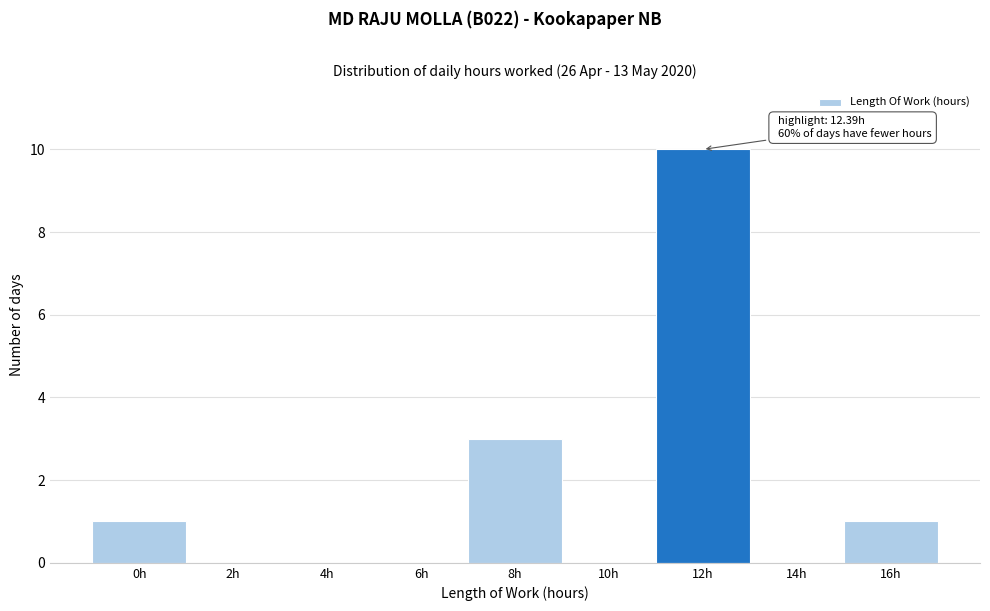

Reading left to right, list all the values displayed in this chart.

0h=1	2h=0	4h=0	6h=0	8h=3	10h=0	12h=10	14h=0	16h=1